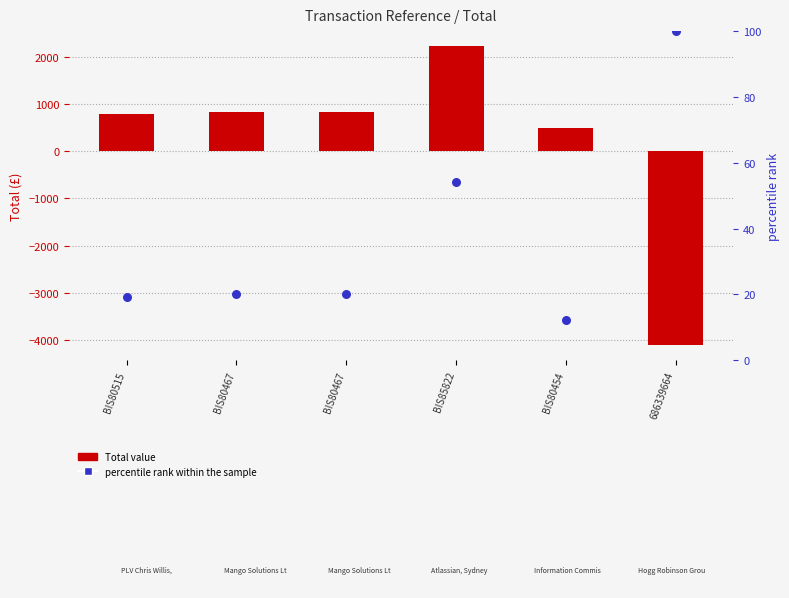

Which series has the largest total across all categories?

Total